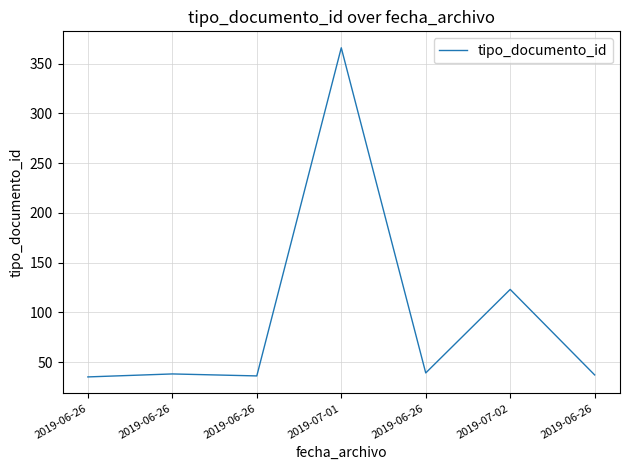

Count the number of categories in the chart.

7